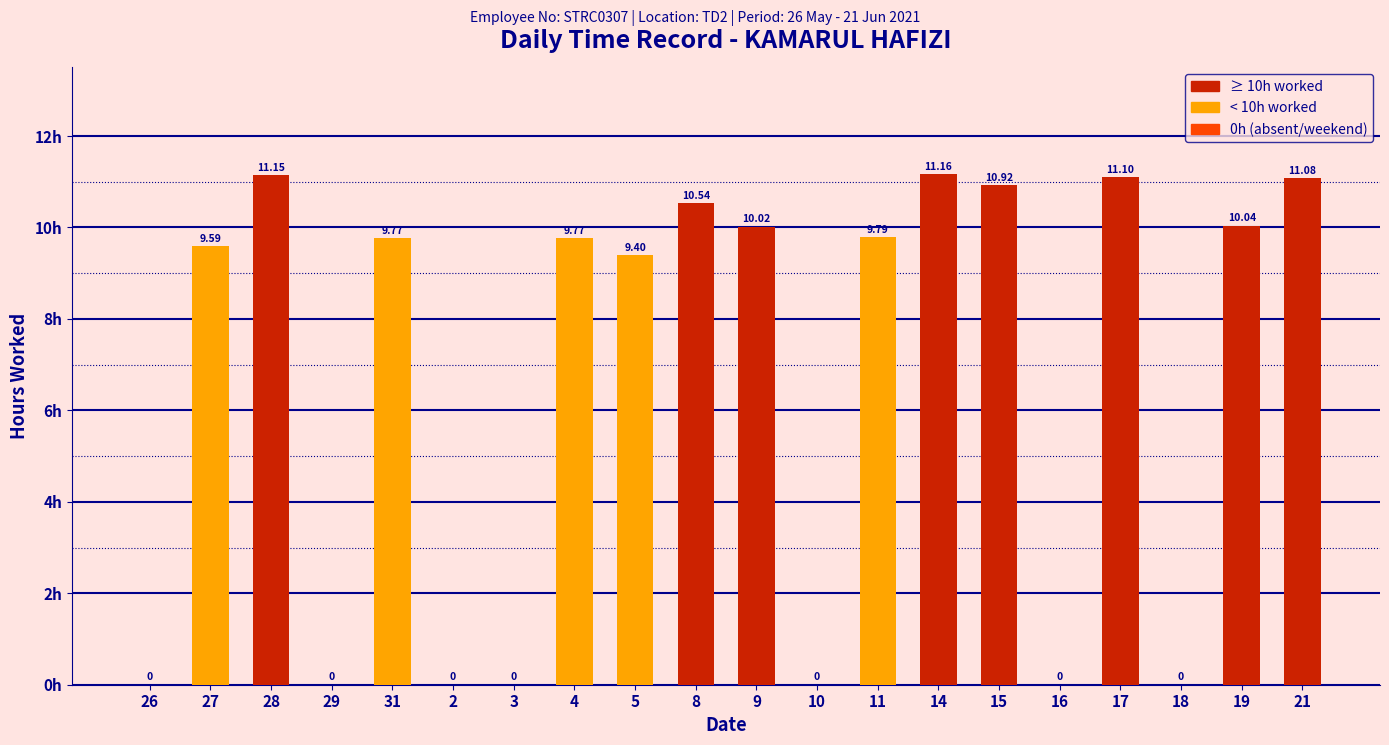

What is the change in value from 27 to 31?

+0.2